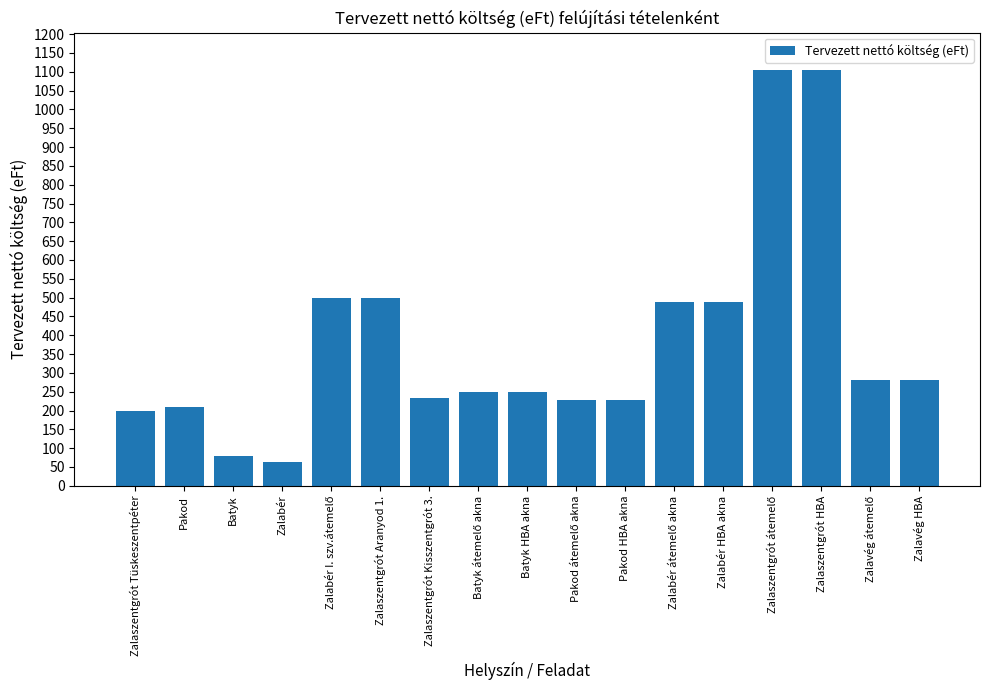

What is the sum of all values?

6474